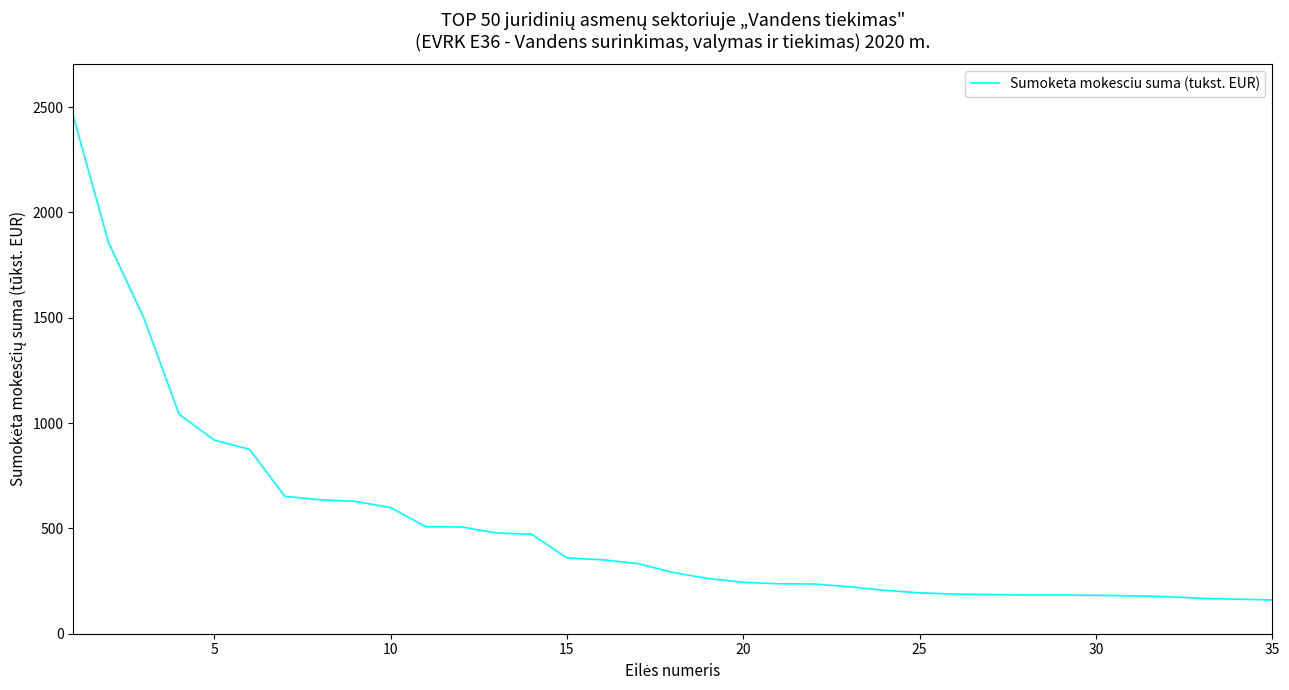

What is the greatest value displayed?

2458